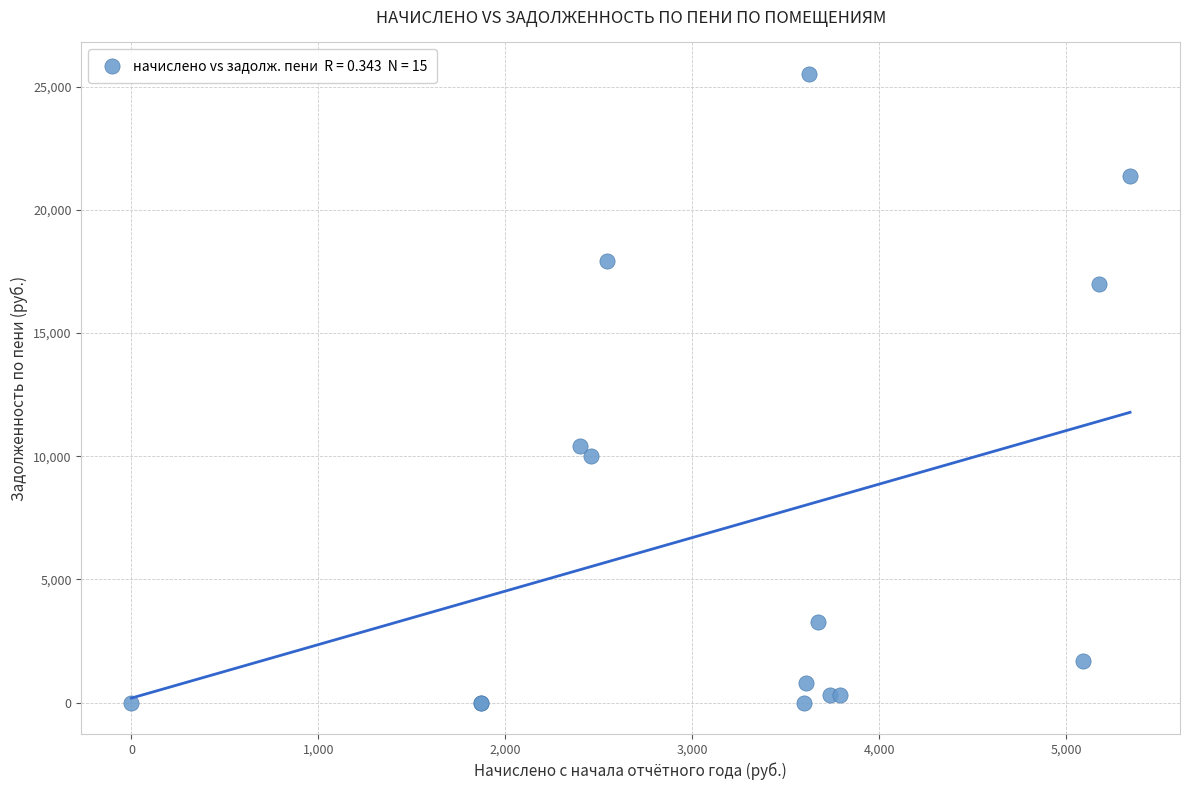

What Y value in the scatter plot is closest to 12761?

10434.1